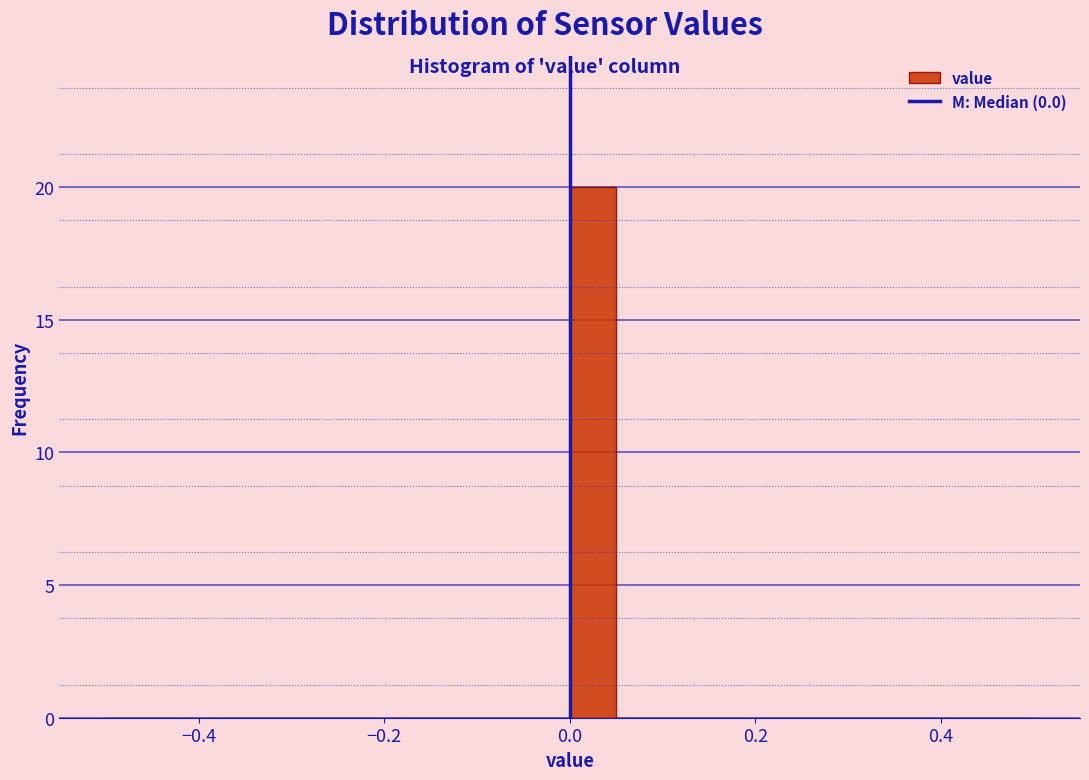

Around what value on the x-axis is the tallest bar? Give the approximate position of its centre, as read against the axis.

0.02